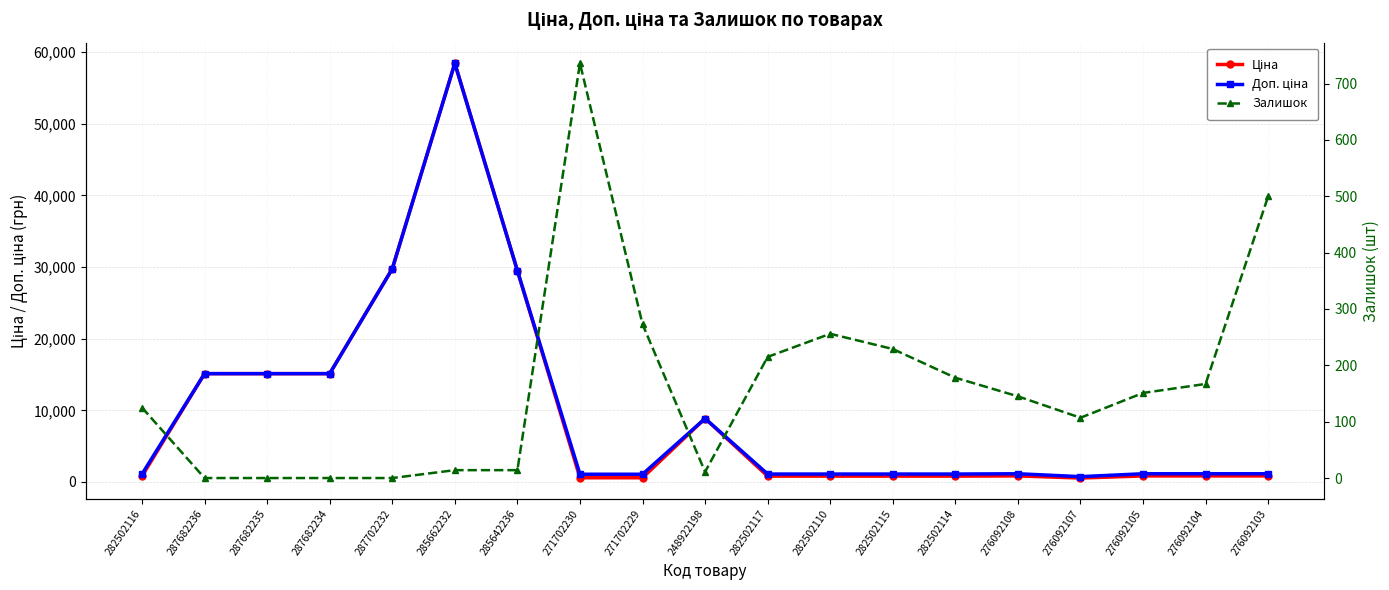

Does the chart display data point markers on the line(s)?

Yes